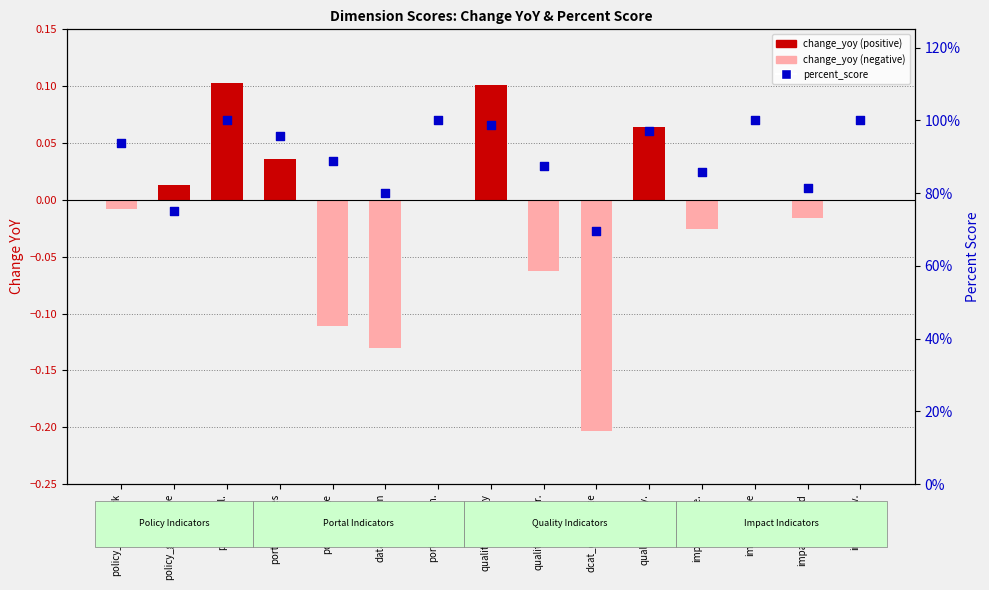

Which series reaches the minimum Y coordinate?

change_yoy